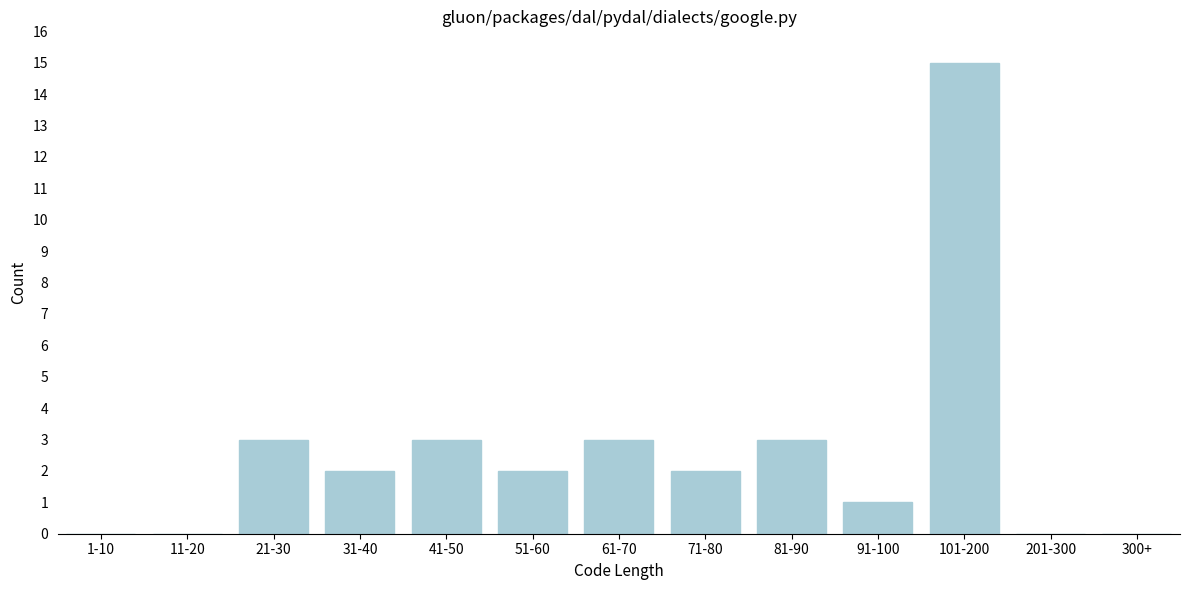

Reading right to left, list all the values displayed in this chart.

300+=0	201-300=0	101-200=15	91-100=1	81-90=3	71-80=2	61-70=3	51-60=2	41-50=3	31-40=2	21-30=3	11-20=0	1-10=0